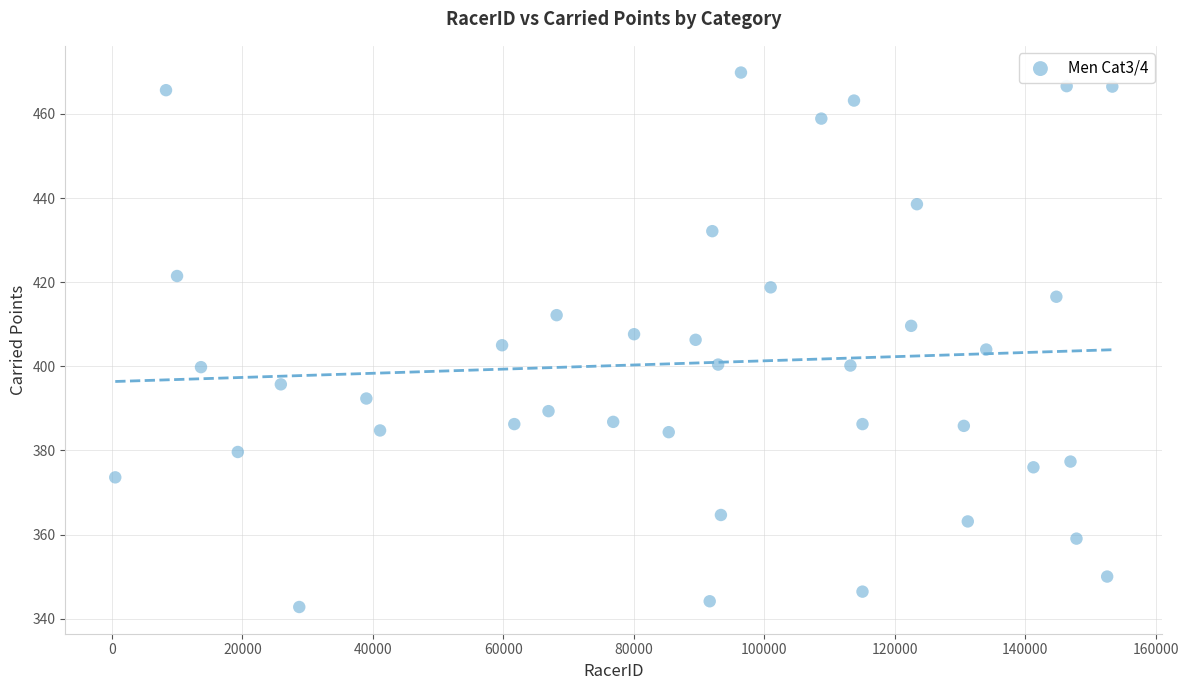

What is the range of Y values (max minus min)?

127.1